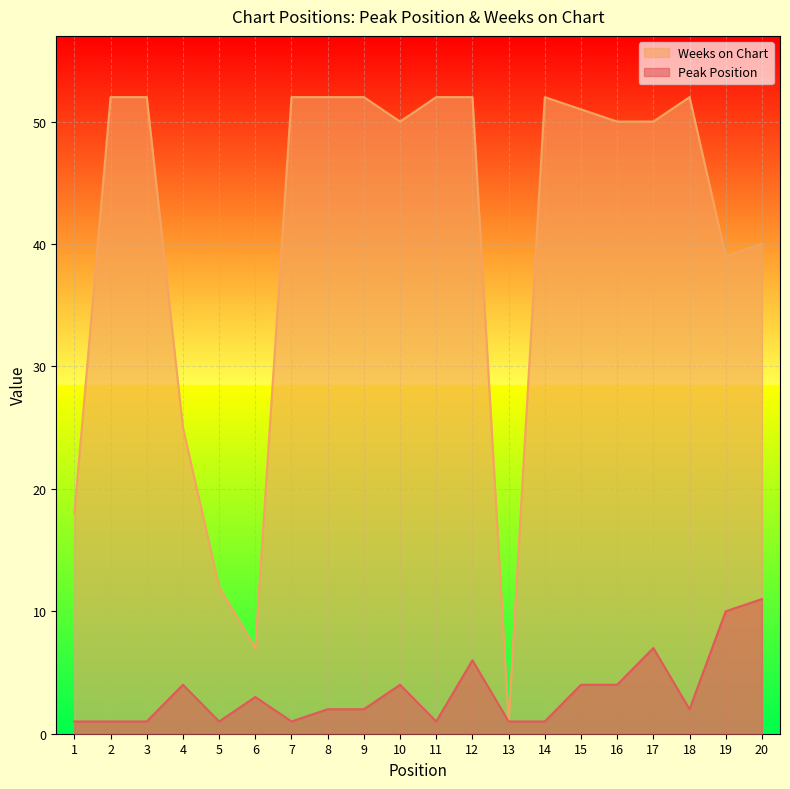

At which category does Weeks on Chart reach its first local peak?

14